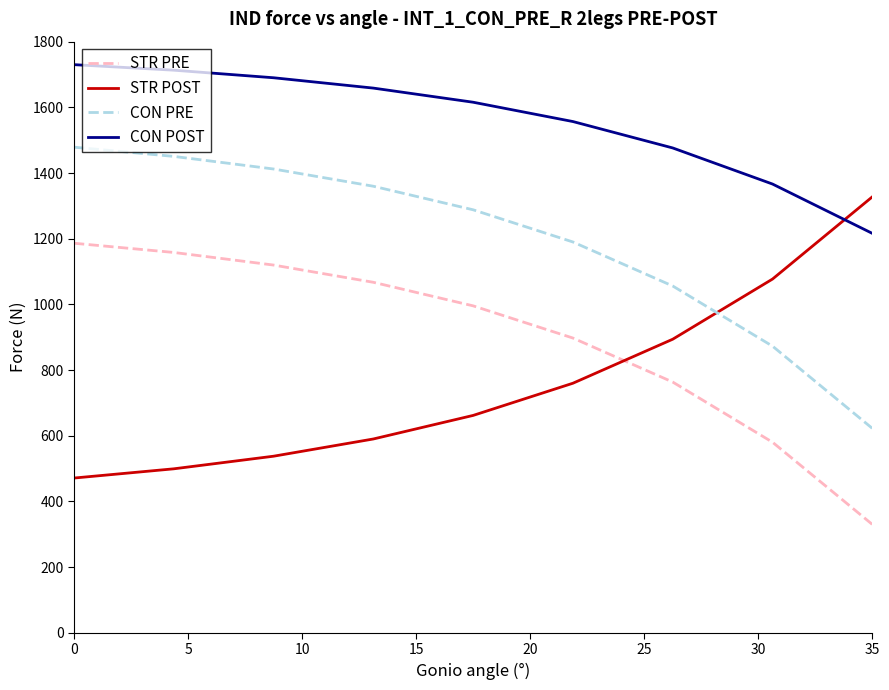

Which series has the largest total across all categories?

CON POST